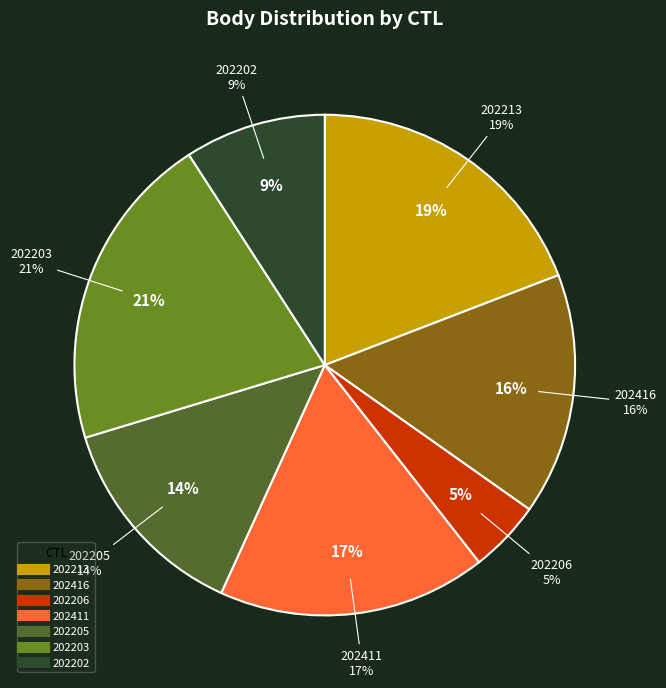

To the nearest percent, what is the difference between the largest and smallest slice percentages?

16%